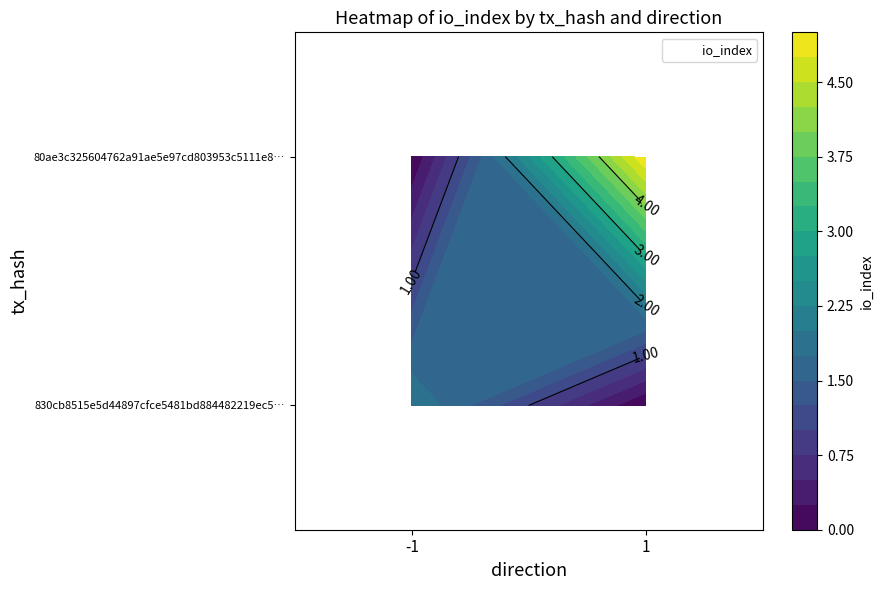

At which category is the sum across all series the highest?

1